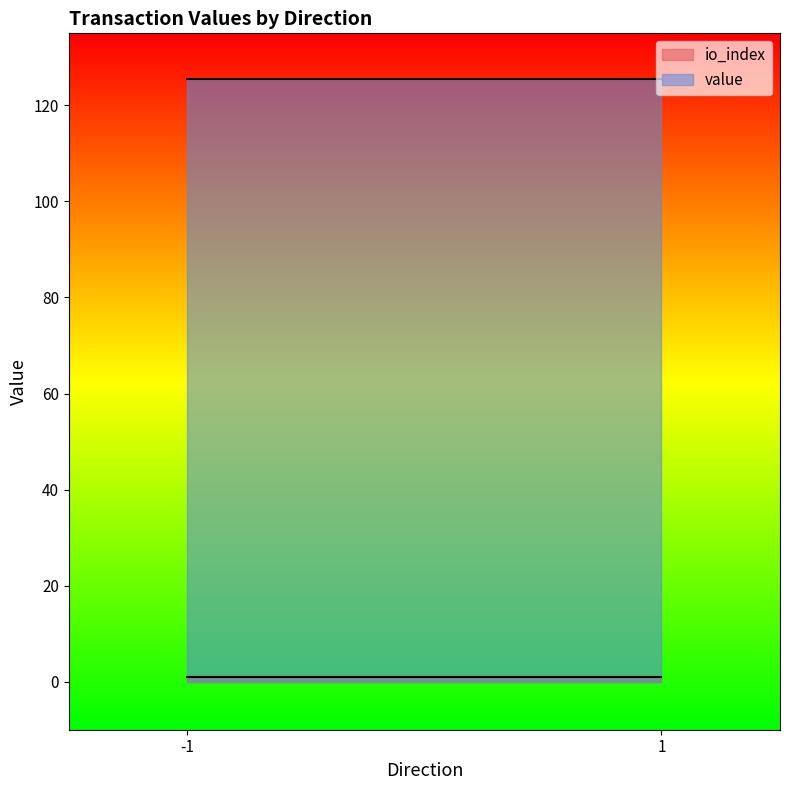

The value of value at -1 is 75.3. True or false?

False